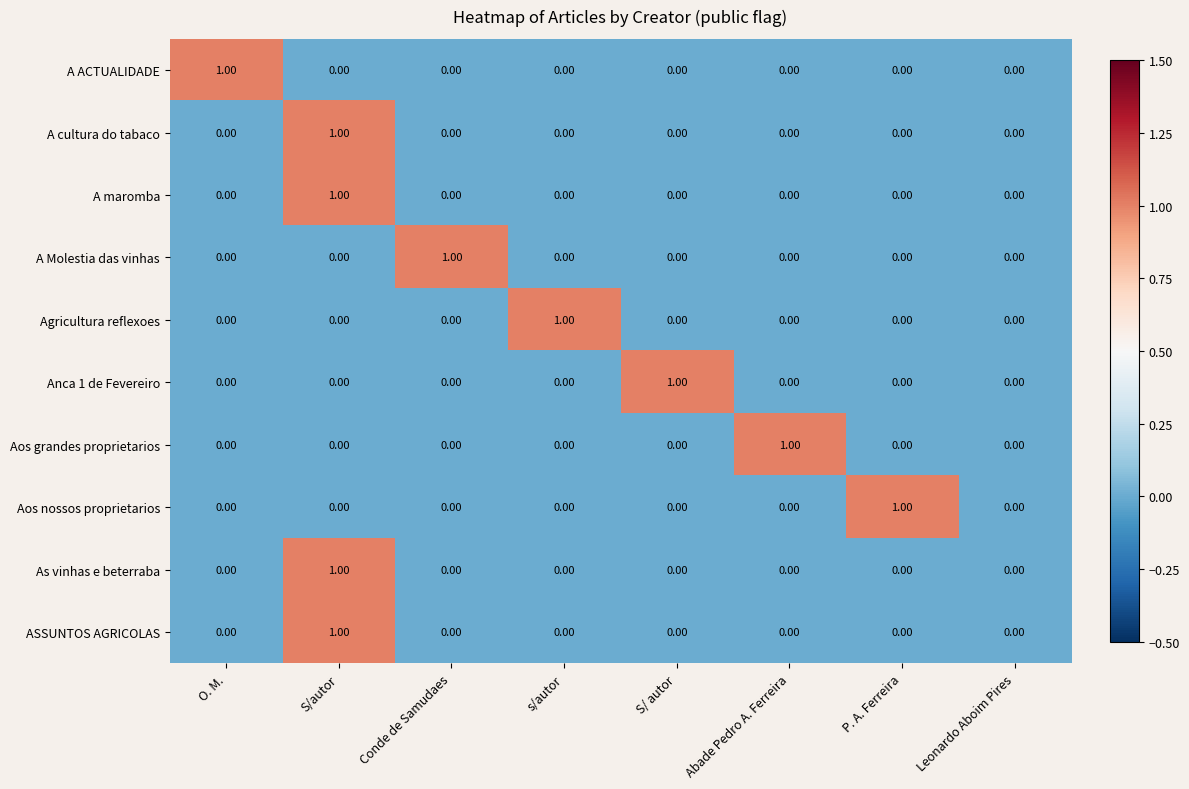

How many data points does each series have?

8